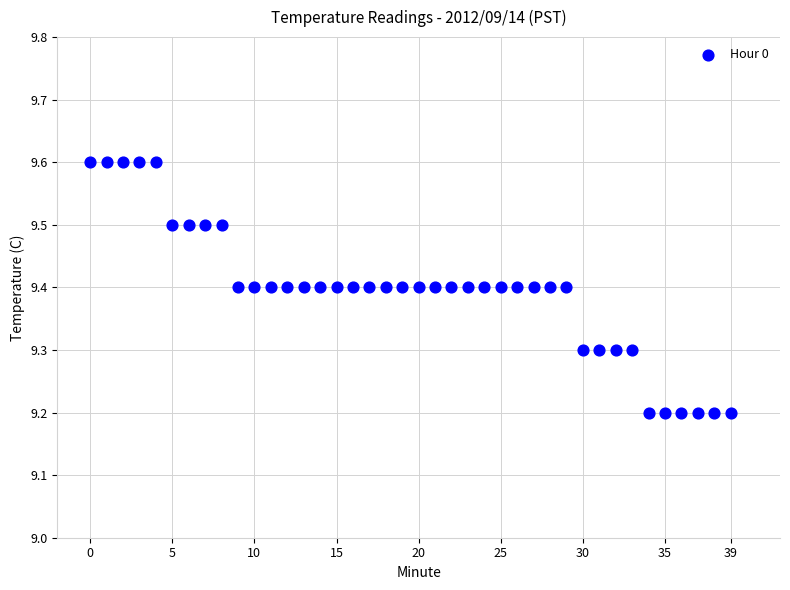

How many points are shown in the scatter plot?

40